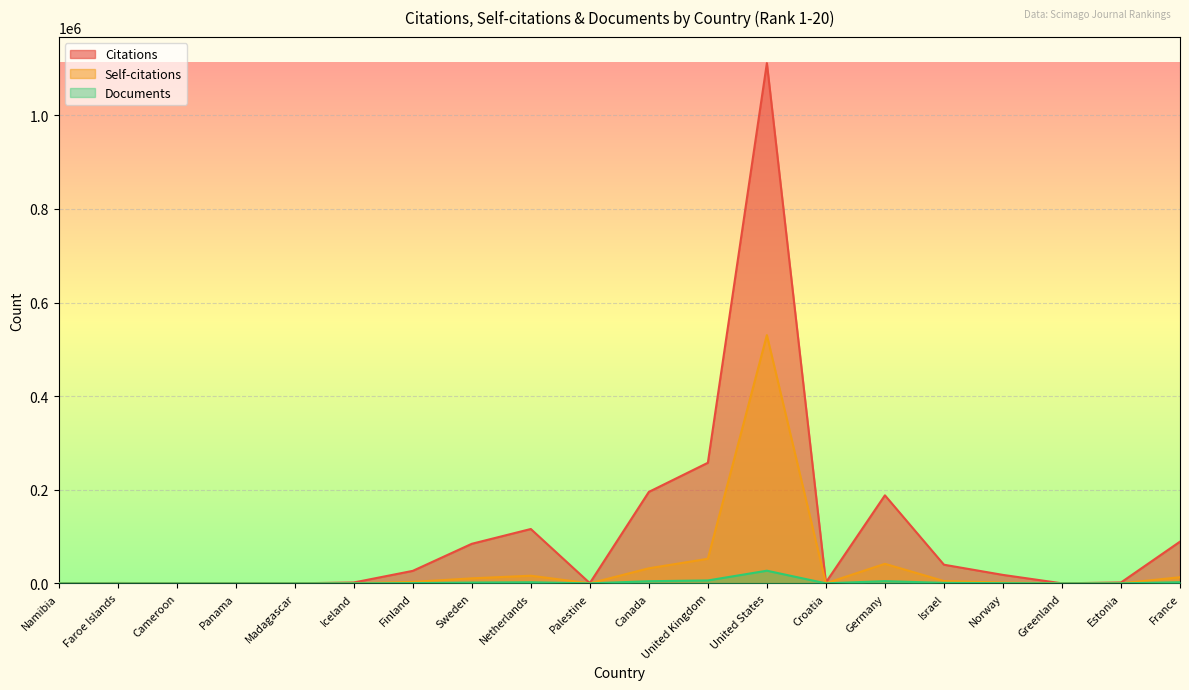

Which has a higher value, Cameroon or United Kingdom?

United Kingdom